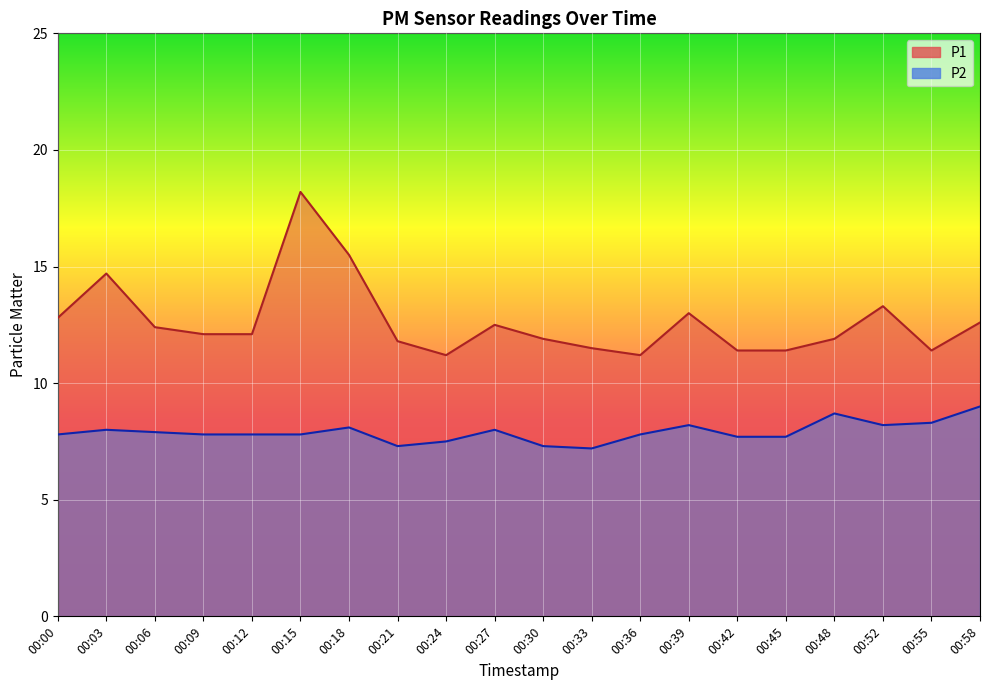

What is the sum of all P2 values?

158.1